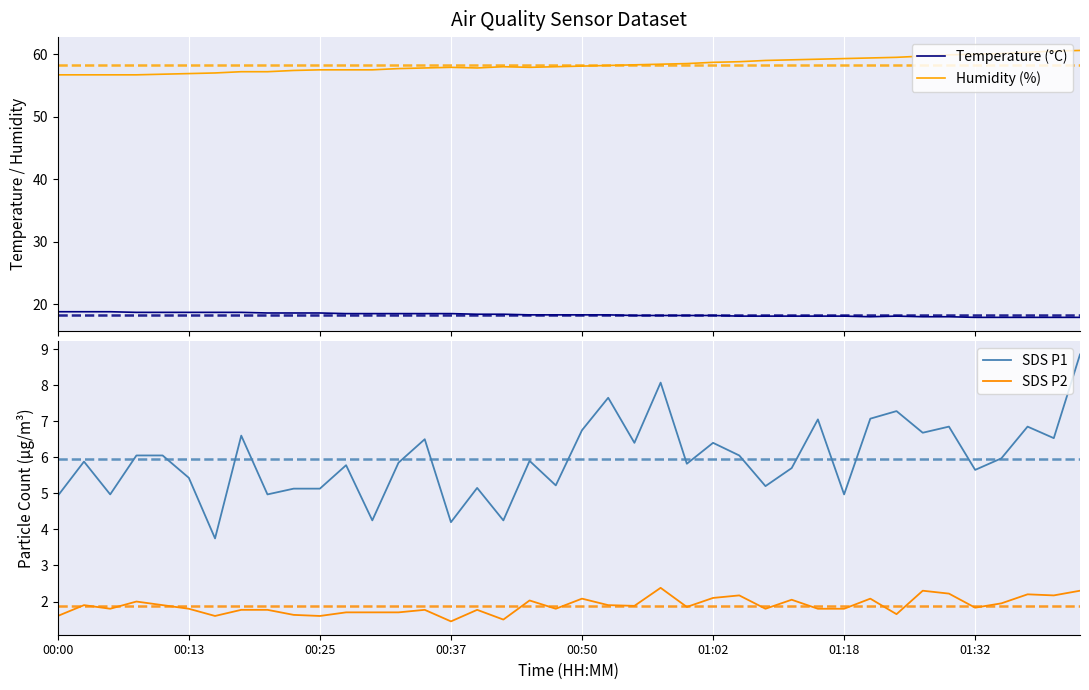

What is the lowest value of the Temperature (°C) series?

17.9